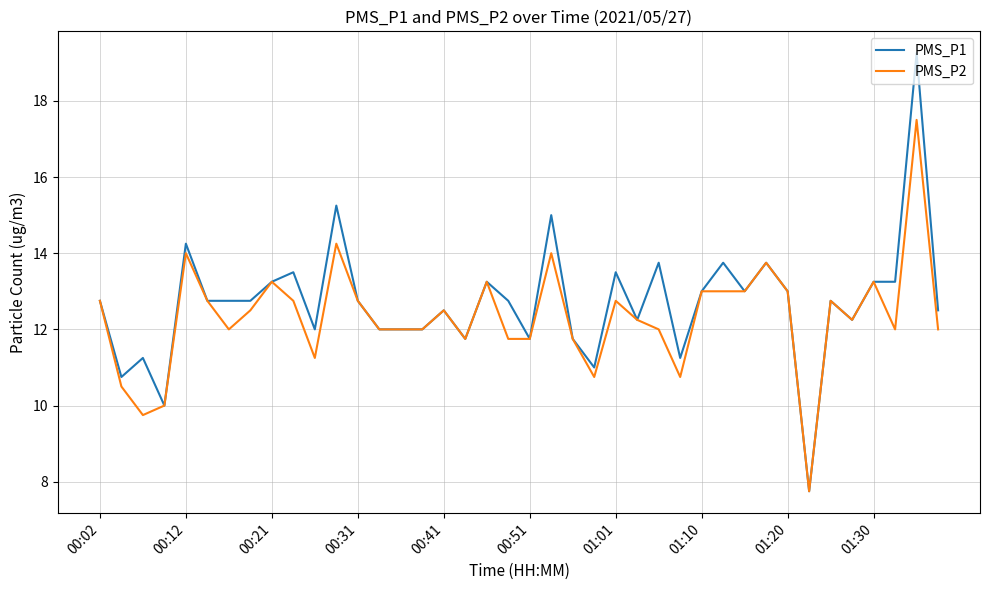

What is the minimum value shown in the chart?

7.8